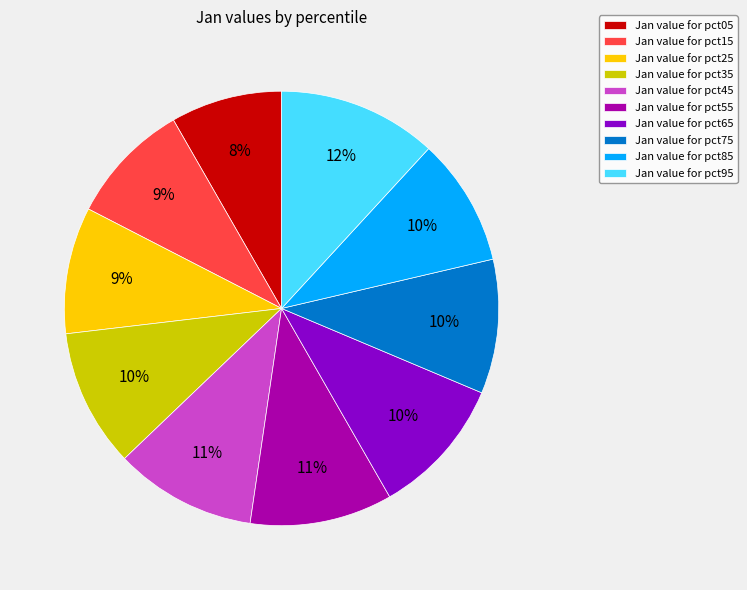

Which has a higher value, Jan value for pct55 or Jan value for pct85?

Jan value for pct55